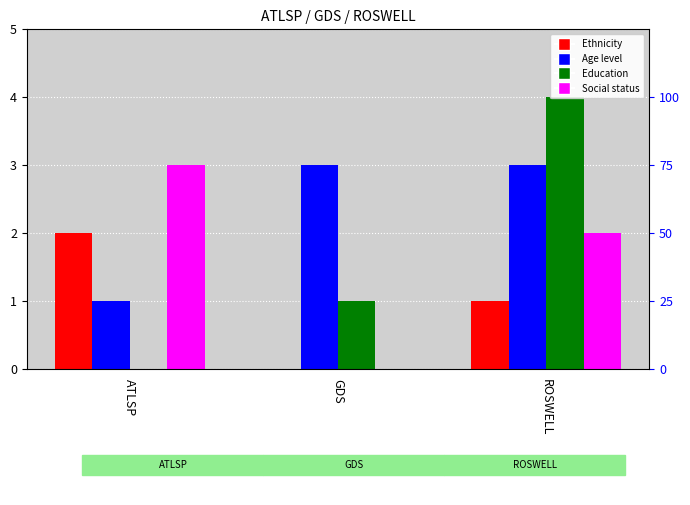

Which category has the lowest value across all series?

GDS